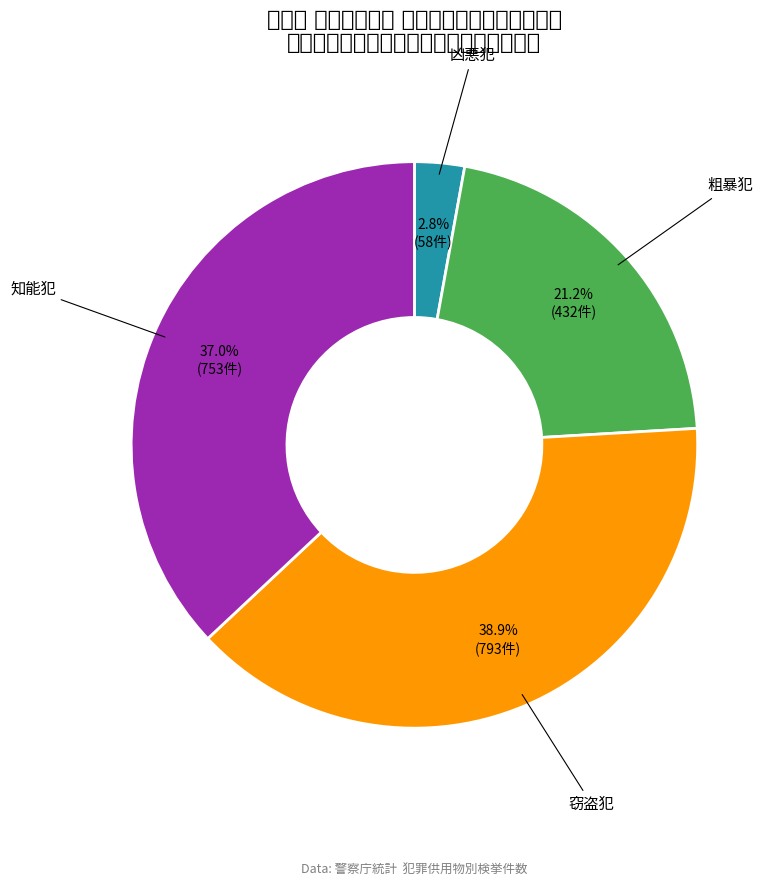

Does any single category account for the majority?

No